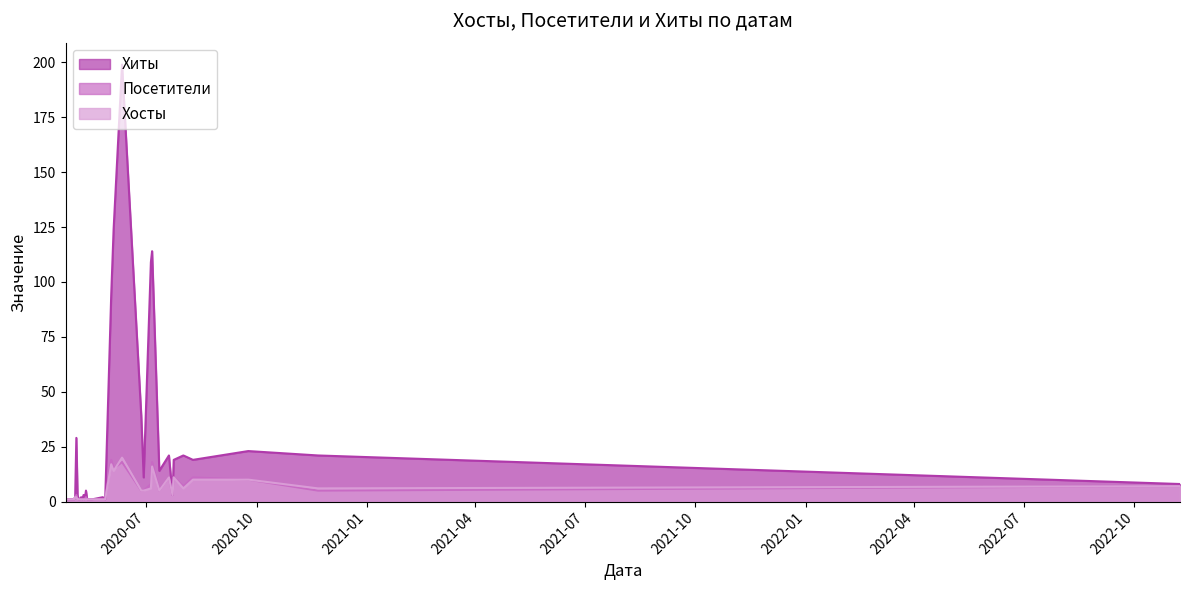

The value of Хиты at 2020-05-02 is 0. True or false?

False